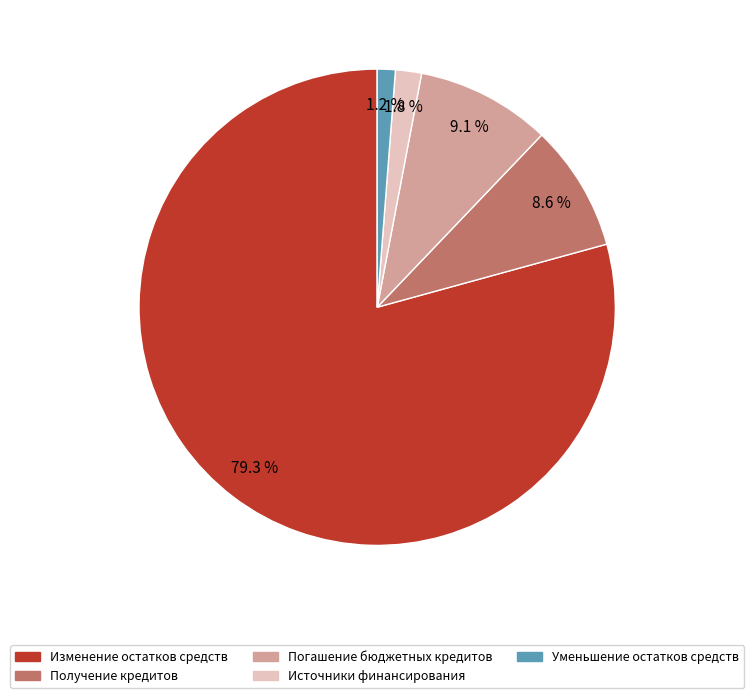

Does any single category account for the majority?

Yes